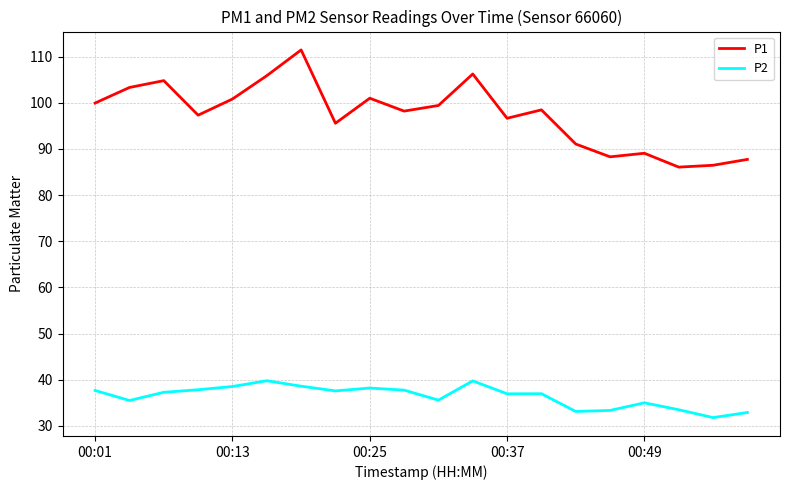

True or false: P2 and P1 cross at least once.

False